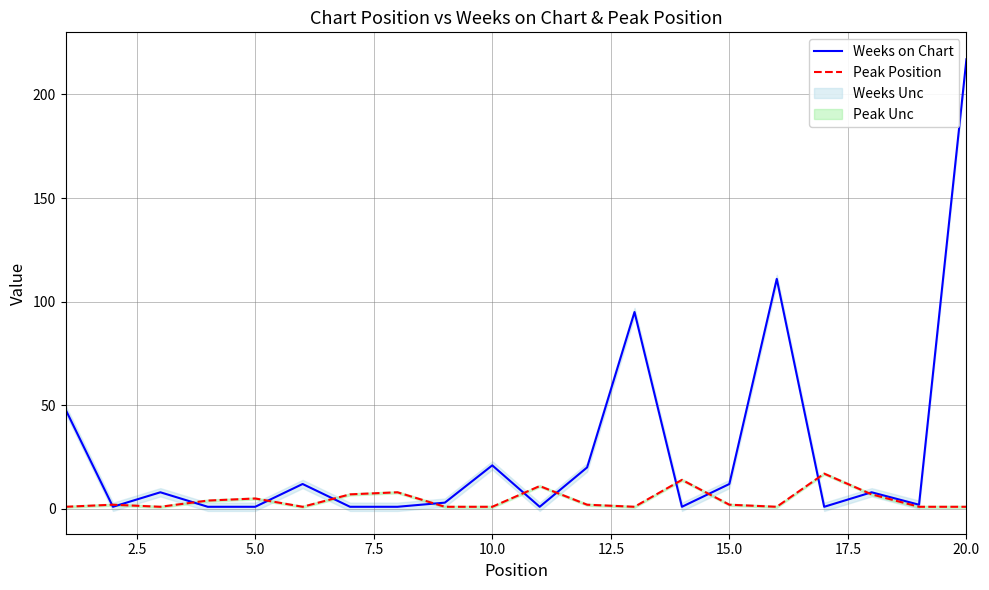

Is it true that Weeks on Chart equals 21 at 15.0?

False